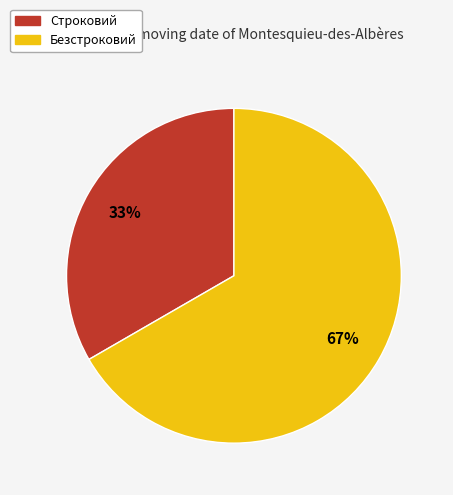

Is the sum of Строковий and Безстроковий greater than half?

Yes